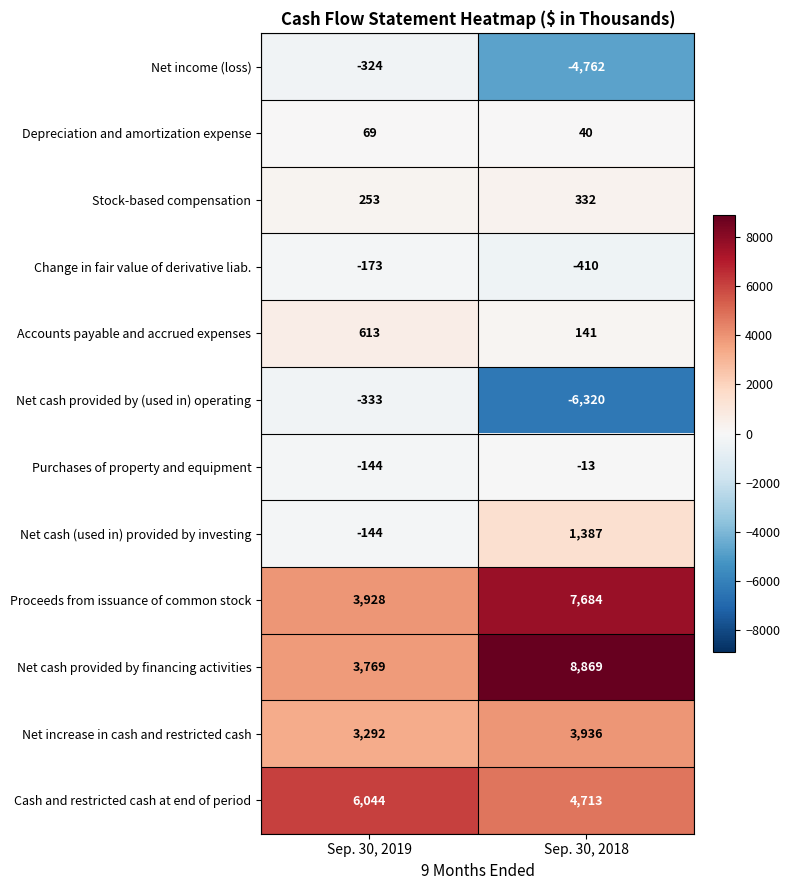

Reading left to right, what are all the values shown in this chart?

Net income (loss): -324	-4762
Depreciation and amortization expense: 69	40
Stock-based compensation: 253	332
Change in fair value of derivative liab.: -173	-410
Accounts payable and accrued expenses: 613	141
Net cash provided by (used in) operating: -333	-6320
Purchases of property and equipment: -144	-13
Net cash (used in) provided by investing: -144	1387
Proceeds from issuance of common stock: 3928	7684
Net cash provided by financing activities: 3769	8869
Net increase in cash and restricted cash: 3292	3936
Cash and restricted cash at end of period: 6044	4713